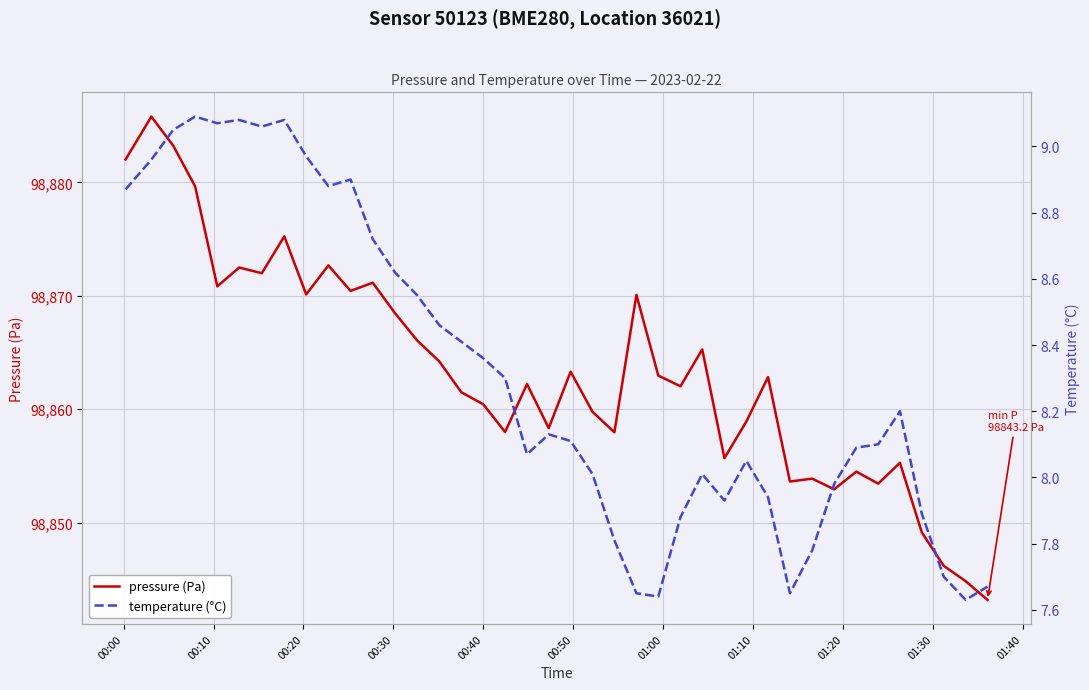

What is the lowest value of the pressure (Pa) series?

98843.2